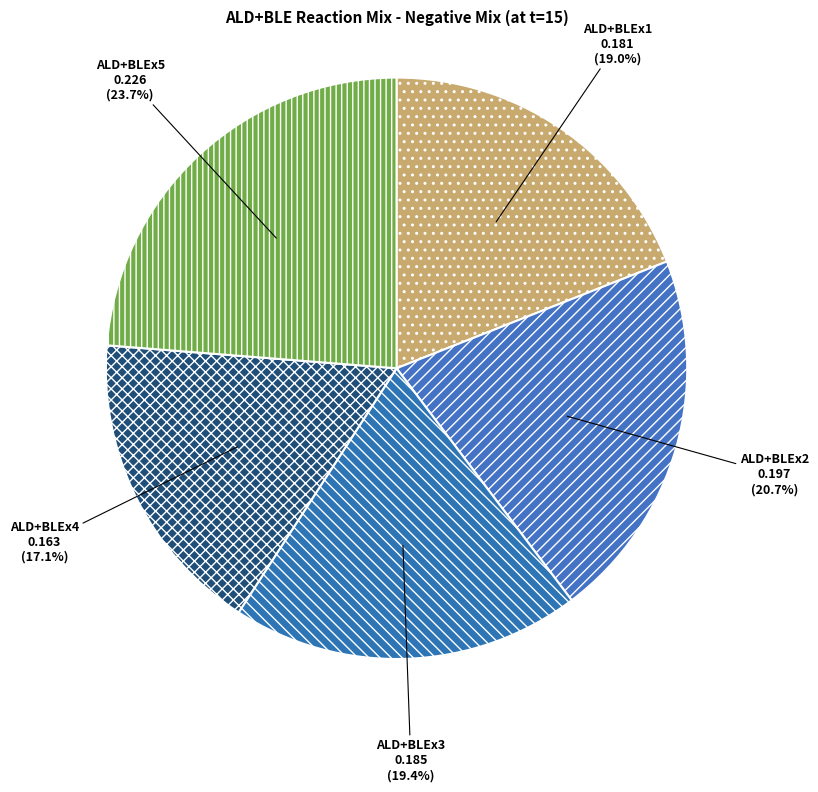

To the nearest percent, what is the average slice percentage?

20%